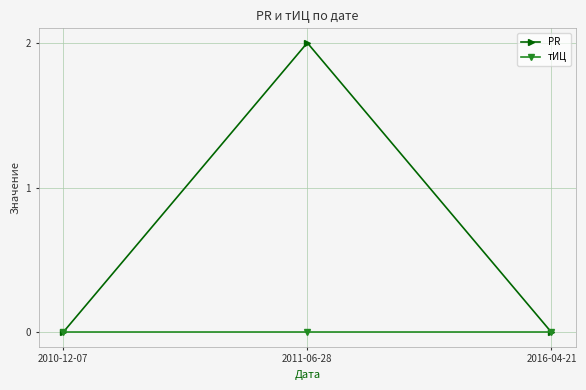

Reading right to left, what are all the values shown in this chart?

PR: 2016-04-21=0	2011-06-28=2	2010-12-07=0
тИЦ: 2016-04-21=0	2011-06-28=0	2010-12-07=0